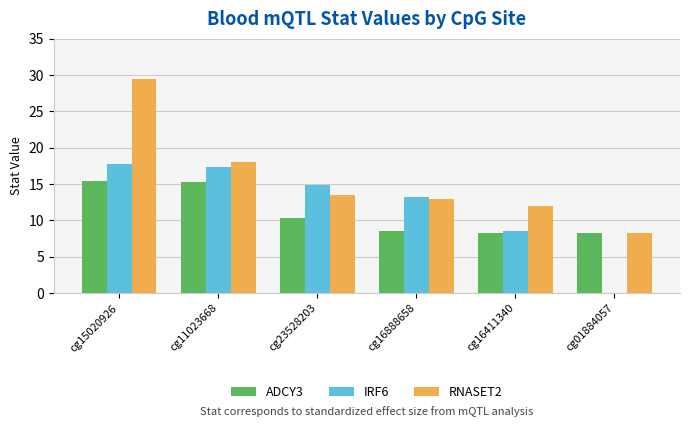

Which series changed the most between cg16411340 and cg01884057?

IRF6